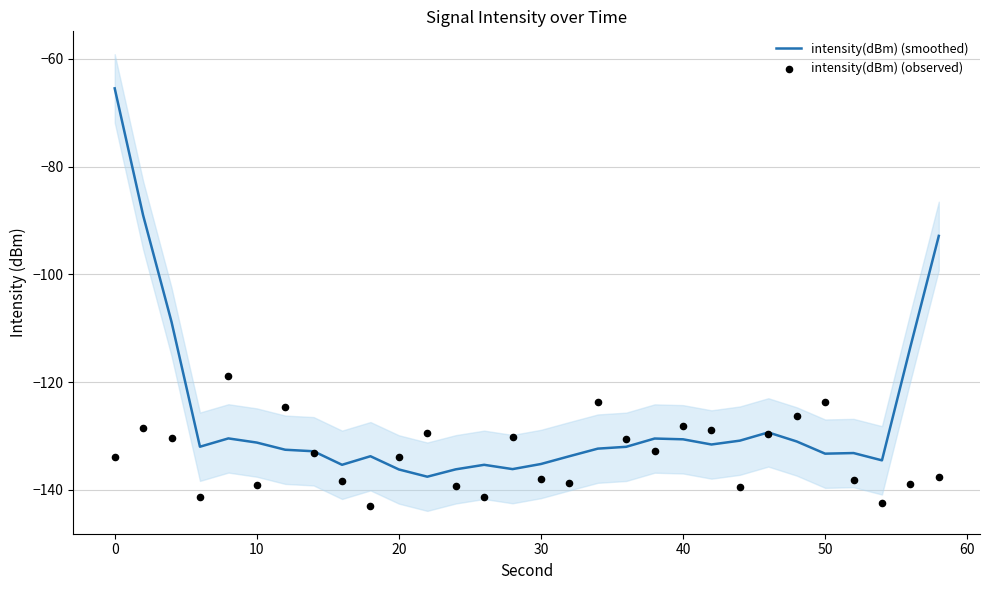

Which series has the largest total across all categories?

intensity(dBm) (smoothed)